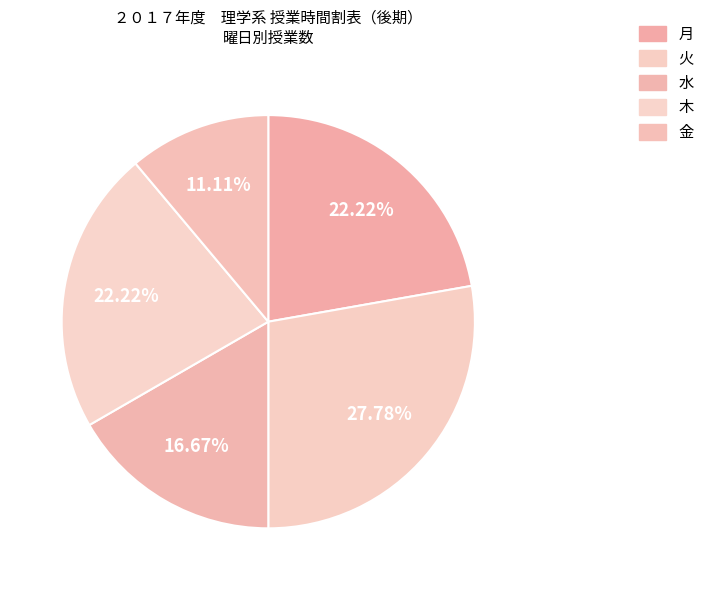

Count the number of slices in the pie.

5